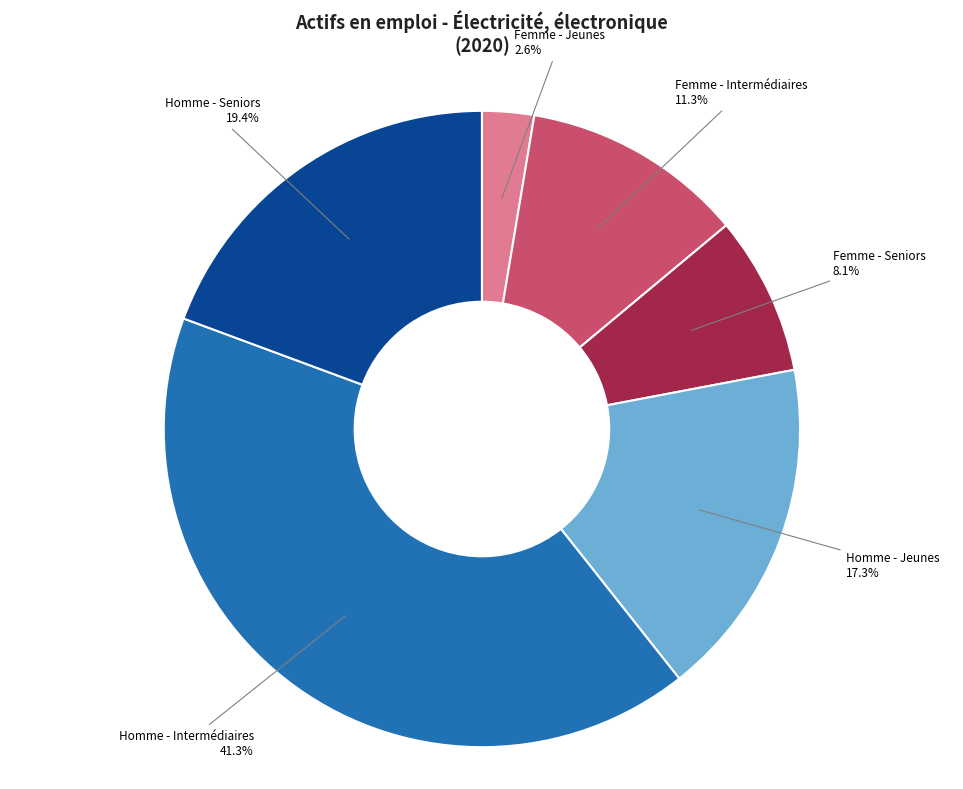

What percentage is the Femme - Jeunes slice, to the nearest percent?

3%